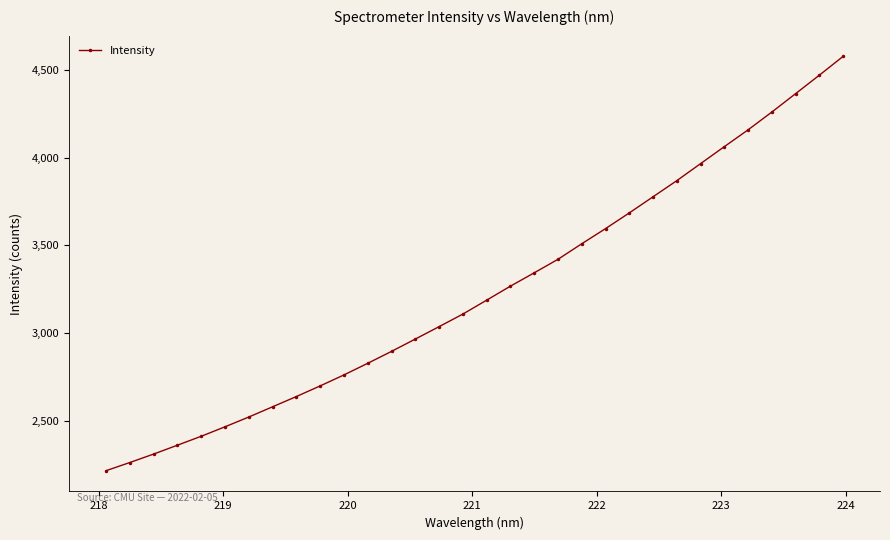

What is the sum of all values?

103554.0